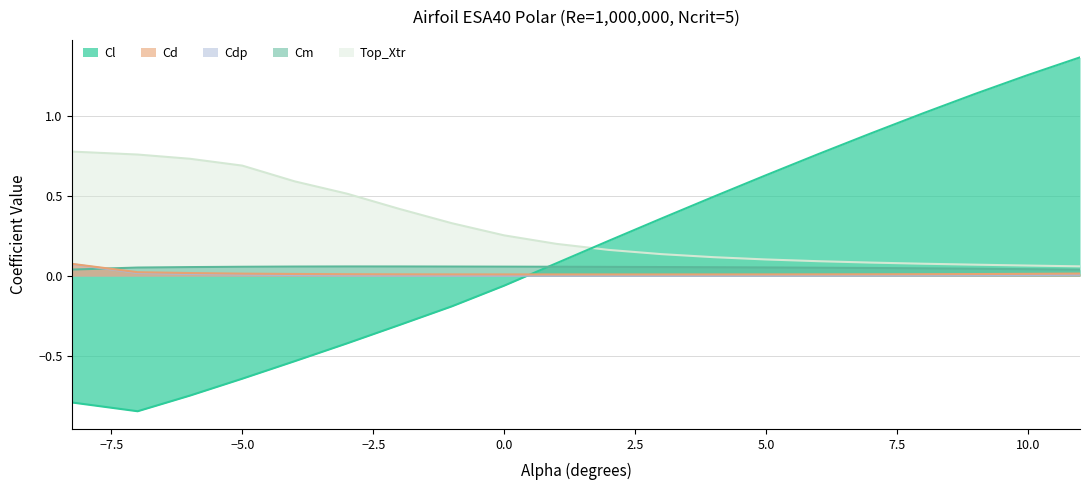

What is the smallest value displayed?

-0.8